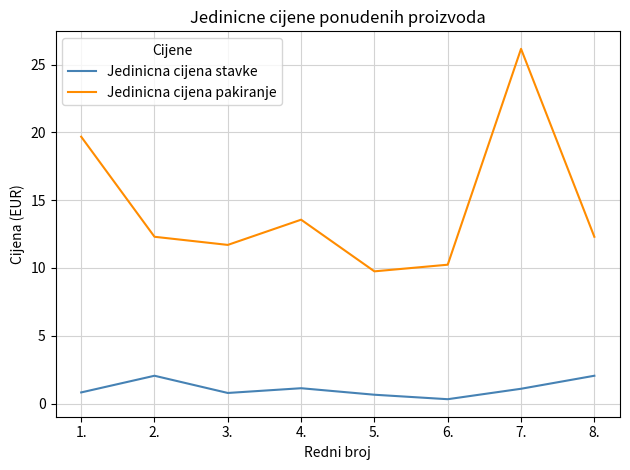

What is the sum of the Jedinicna cijena pakiranje values at 1. and 7.?

45.8